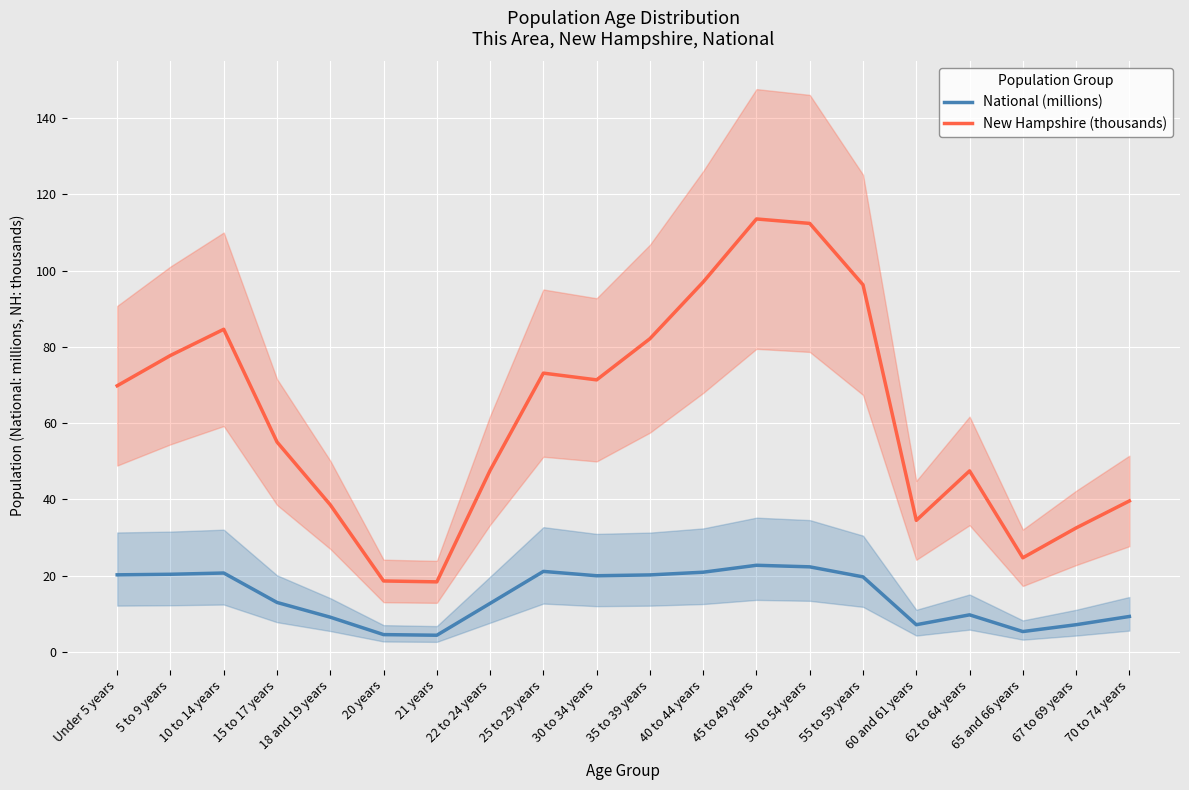

How many interior local valleys does the New Hampshire (thousands) series have?

4